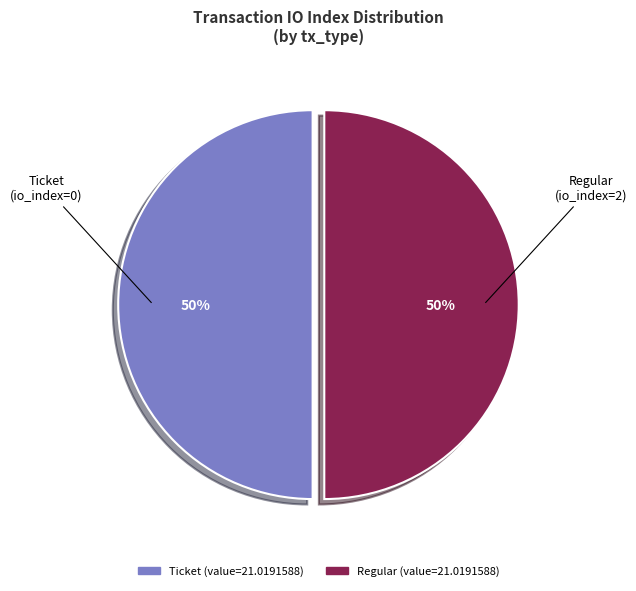

Count the number of slices in the pie.

2